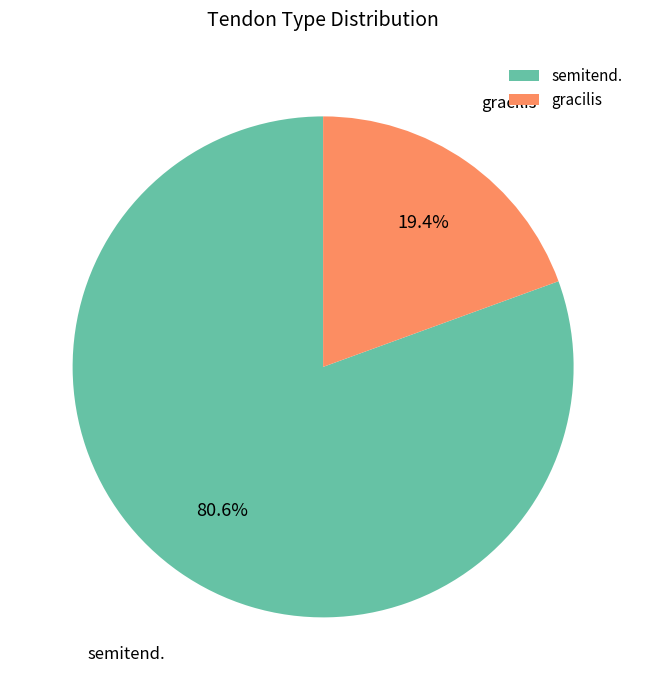

What is the majority slice?

semitend.